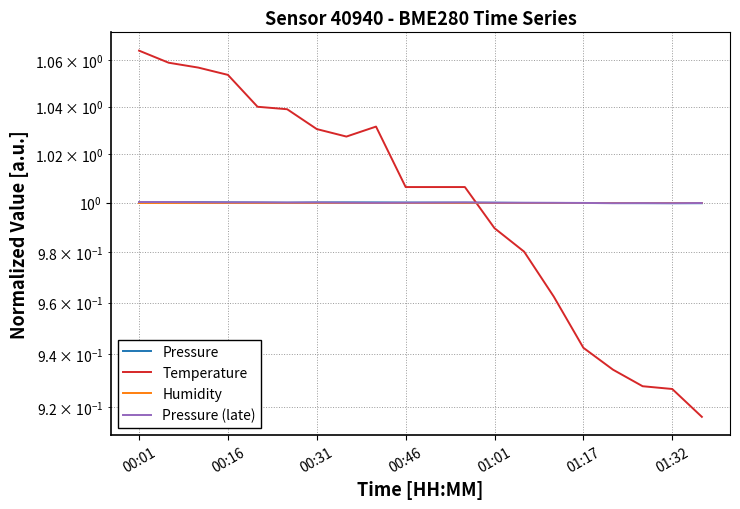

Reading left to right, what are all the values shown in this chart?

Pressure: 1.0	1.0	1.0	1.0	1.0	1.0	1.0	1.0	1.0	1.0	1.0	1.0	1.0	1.0	1.0	1.0	1.0	1.0	1.0	1.0
Temperature: 1.1	1.1	1.1	1.1	1.0	1.0	1.0	1.0	1.0	1.0	1.0	1.0	1.0	1.0	1.0	0.9	0.9	0.9	0.9	0.9
Humidity: 1.0	1.0	1.0	1.0	1.0	1.0	1.0	1.0	1.0	1.0	1.0	1.0	1.0	1.0	1.0	1.0	1.0	1.0	1.0	1.0
Pressure (late): 1.0	1.0	1.0	1.0	1.0	1.0	1.0	1.0	1.0	1.0	1.0	1.0	1.0	1.0	1.0	1.0	1.0	1.0	1.0	1.0